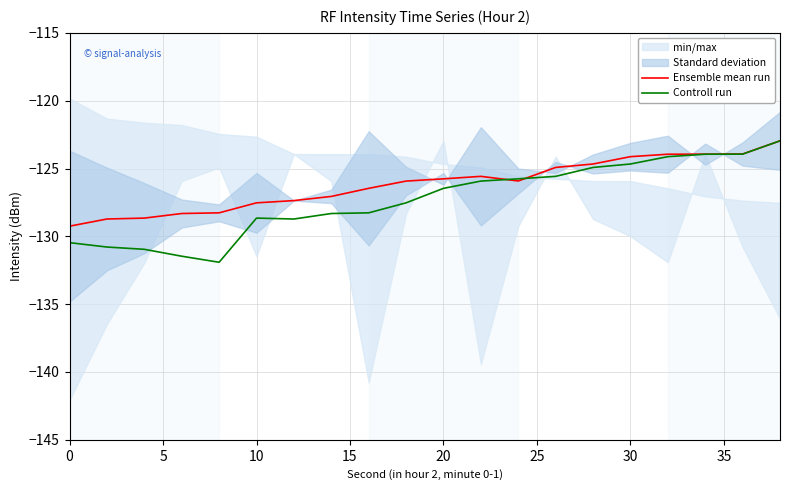

Is this an area chart (filled region under the line)?

No